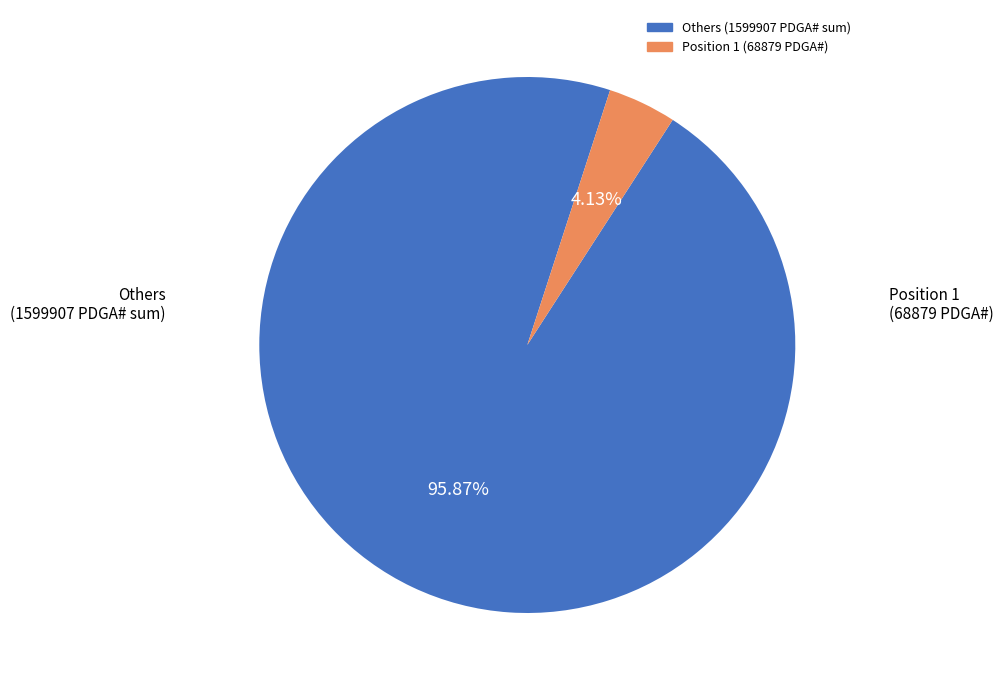

Does any single category account for the majority?

Yes